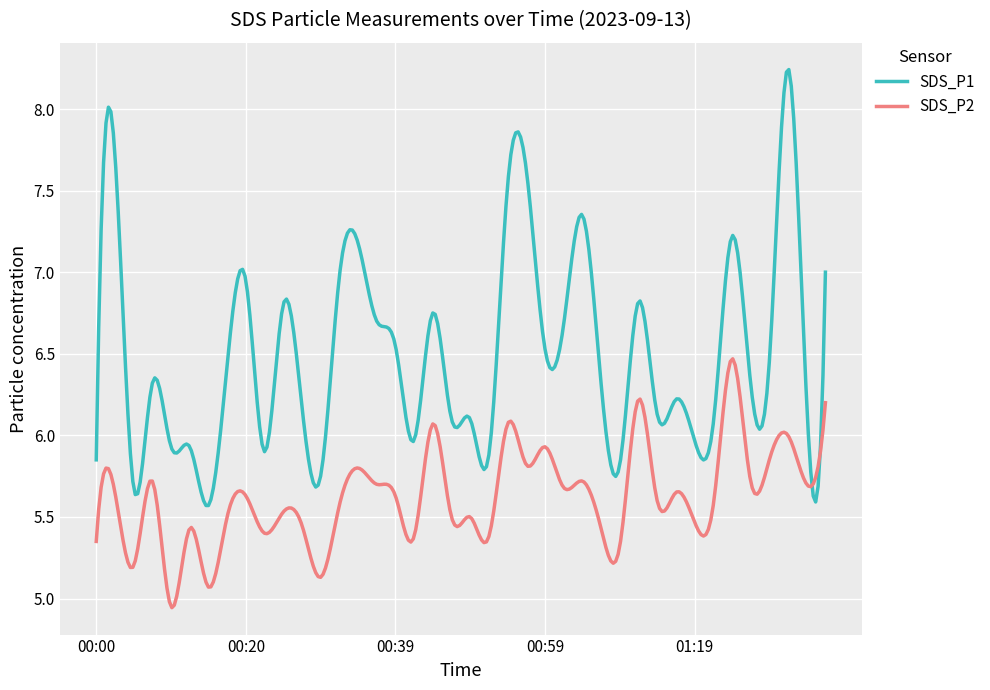

Which series has the largest total across all categories?

SDS_P1